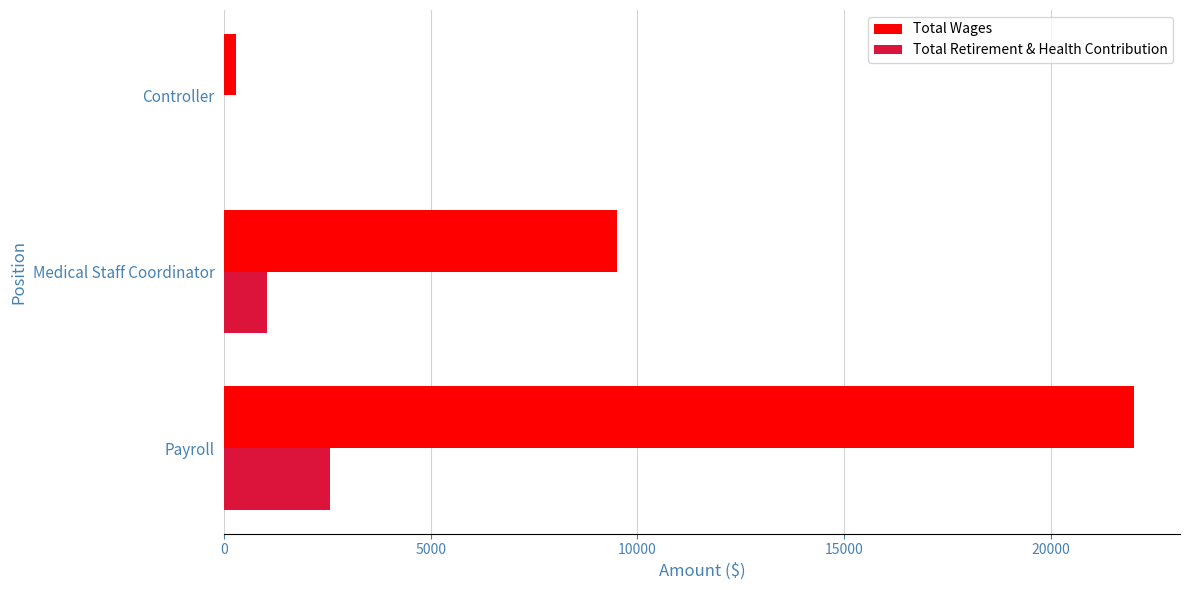

Is the value of Total Wages at Medical Staff Coordinator greater than the value of Total Retirement & Health Contribution at Medical Staff Coordinator?

Yes